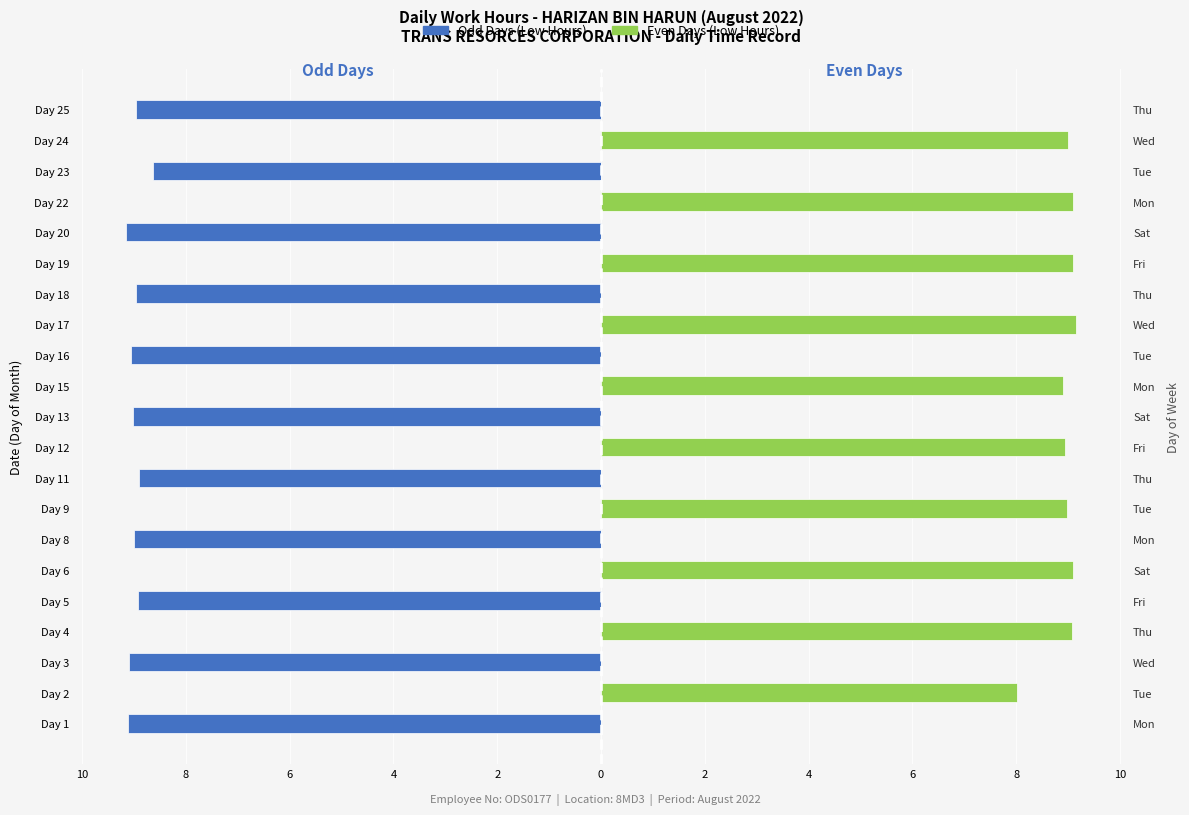

Where does the Odd Days (Mon/Wed/Fri) series first go above -8?

Day 2